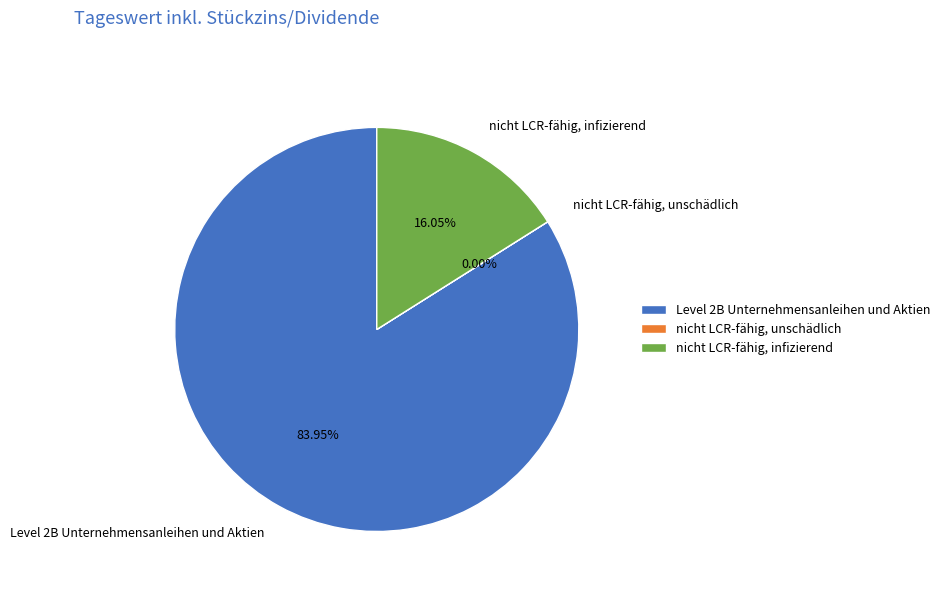

To the nearest percent, what portion does nicht LCR-fähig, infizierend represent?

16%